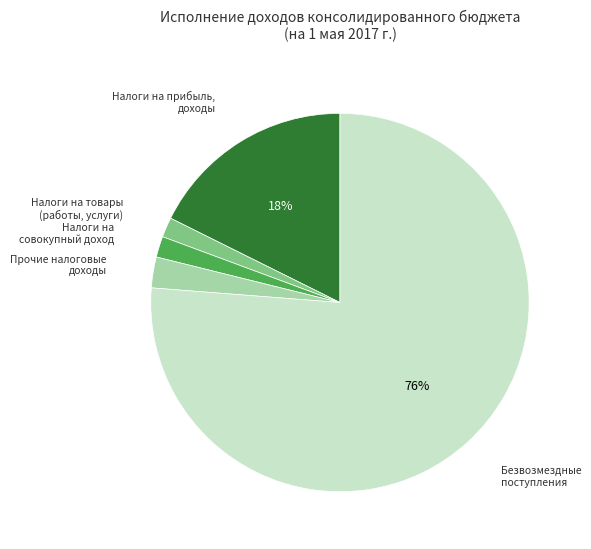

To the nearest percent, what is the average slice percentage?

20%